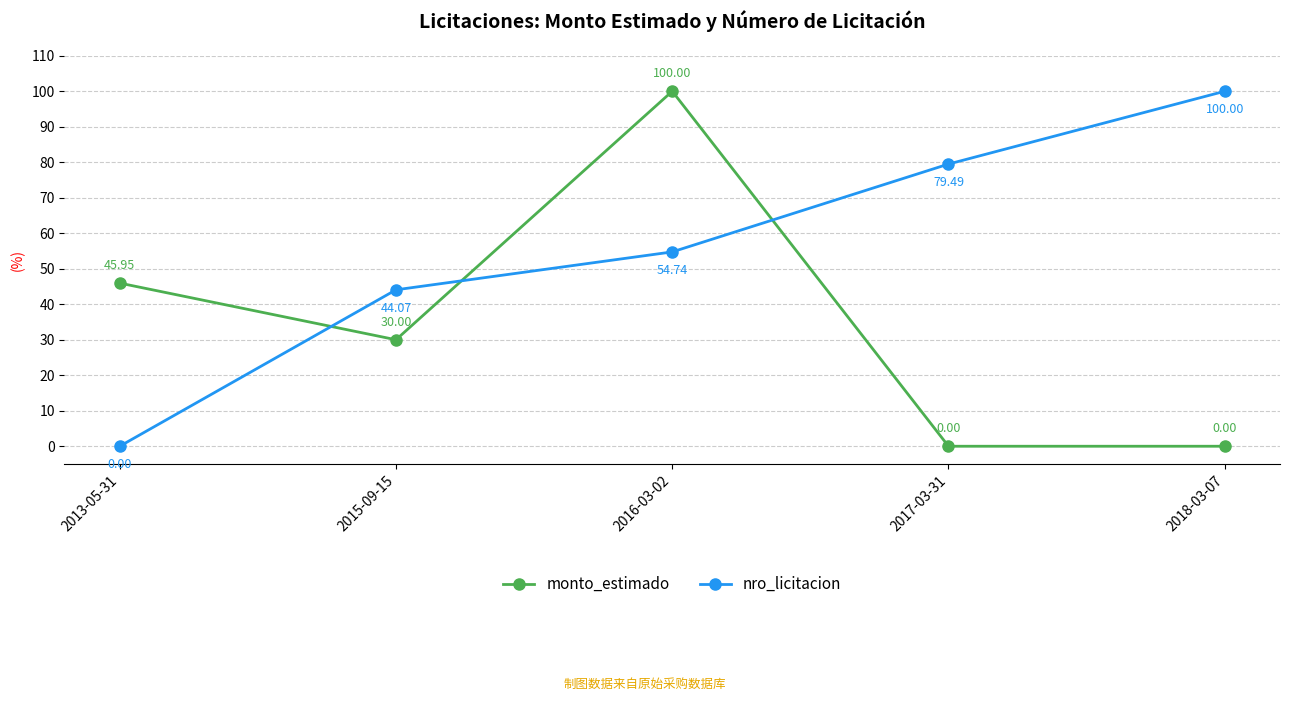

How many interior local peaks does the monto_estimado series have?

1